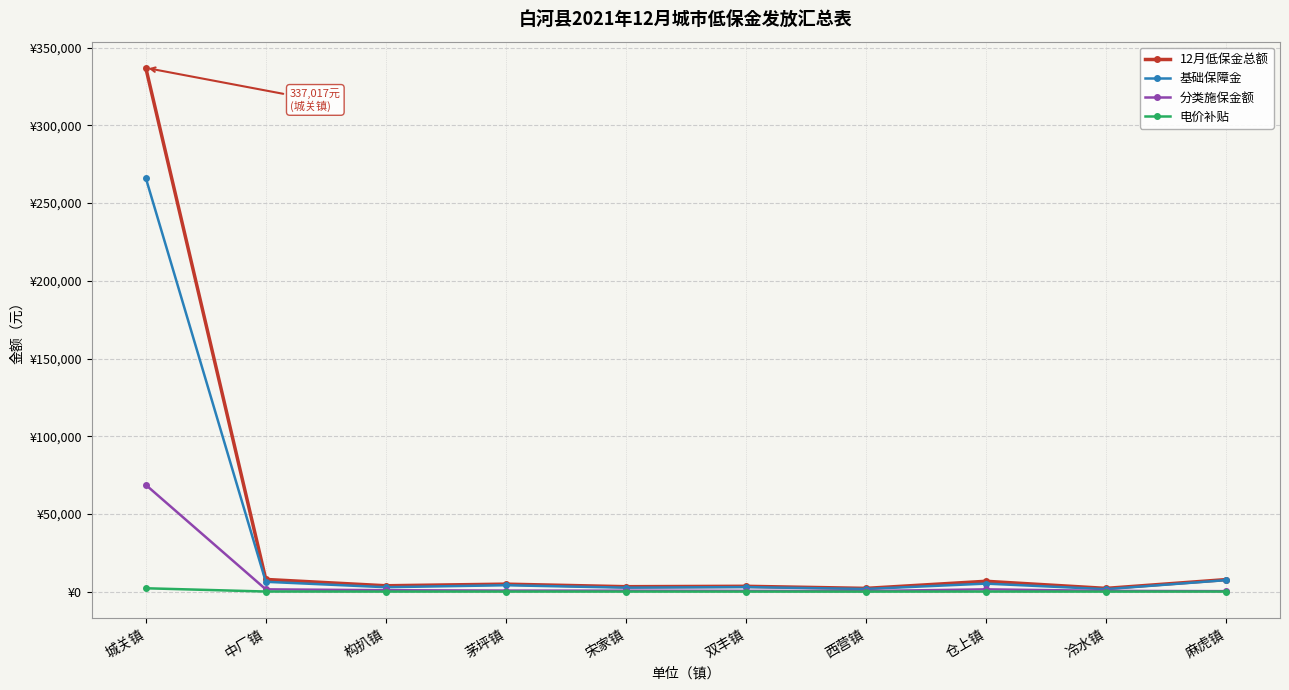

What position from the left is 构扒镇?

3